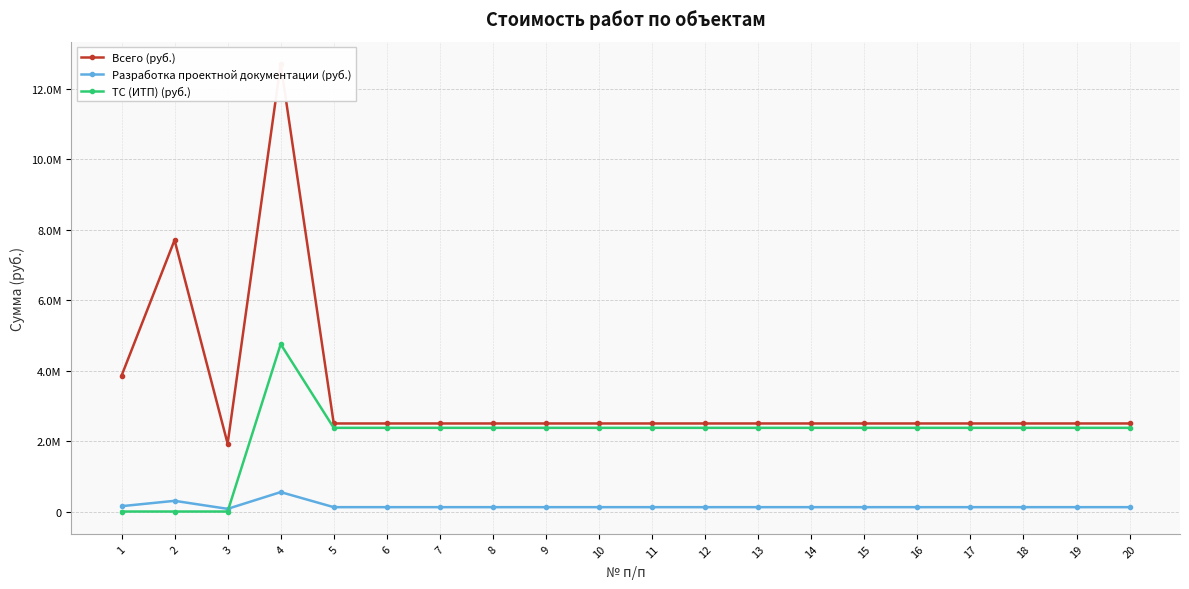

Which category has the lowest value across all series?

1